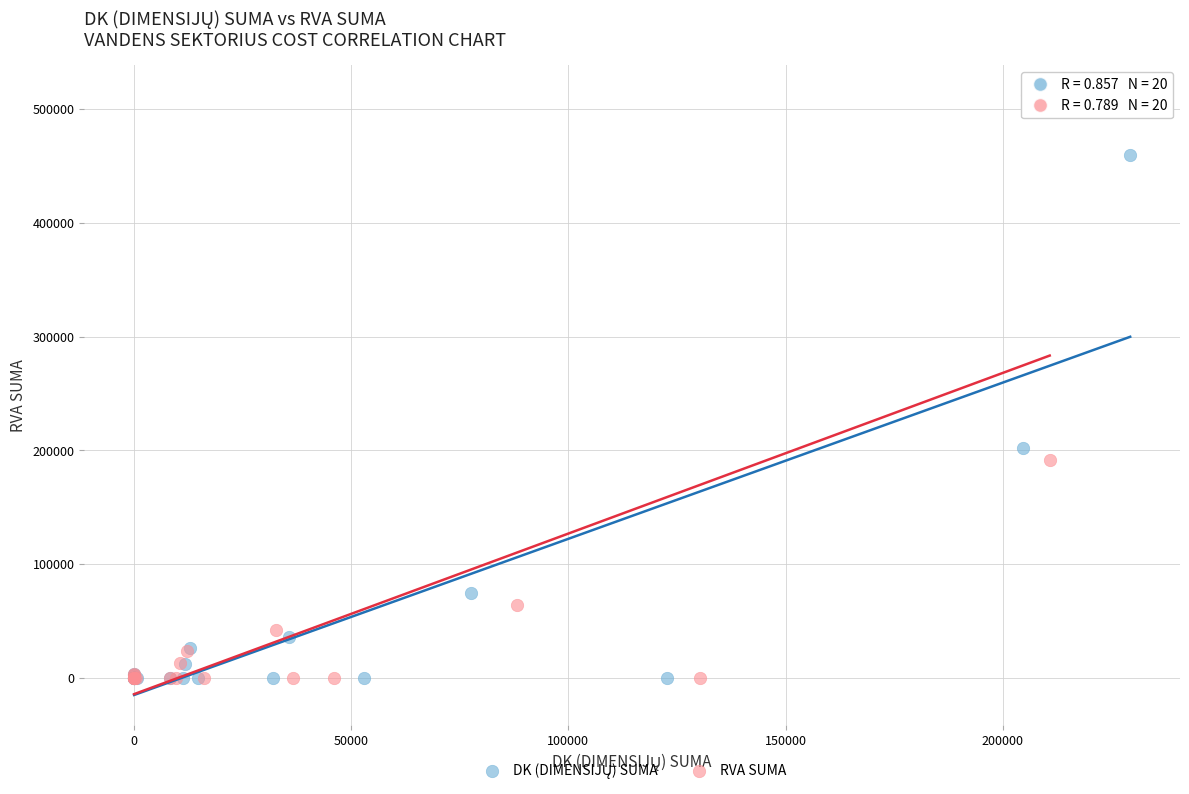

Which series contains the highest Y value?

RVA SUMA